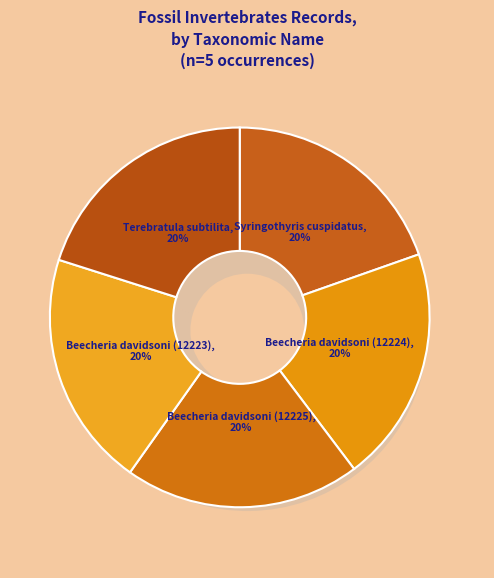

To the nearest percent, what portion does Beecheria davidsoni (12225) represent?

20%